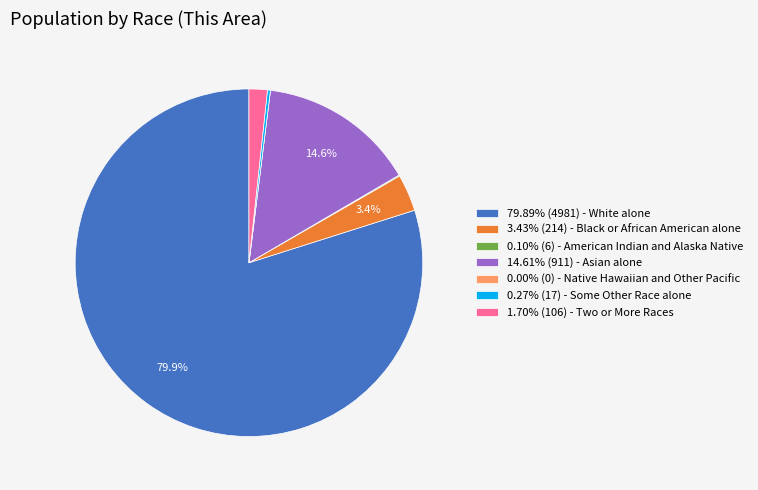

Is there any slice that represents more than half of the pie?

Yes